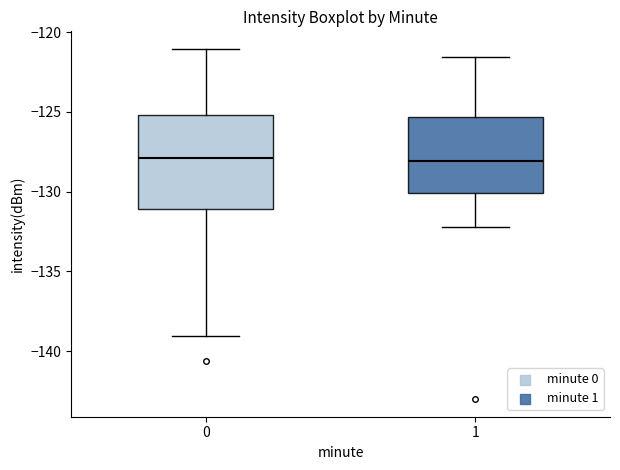

Comparing the boxes themselves (not the whiskers), which one is the tallest?

0